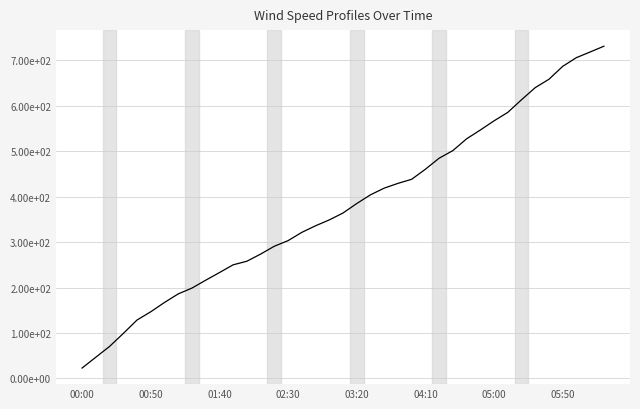

Does the chart have visible grid lines?

Yes